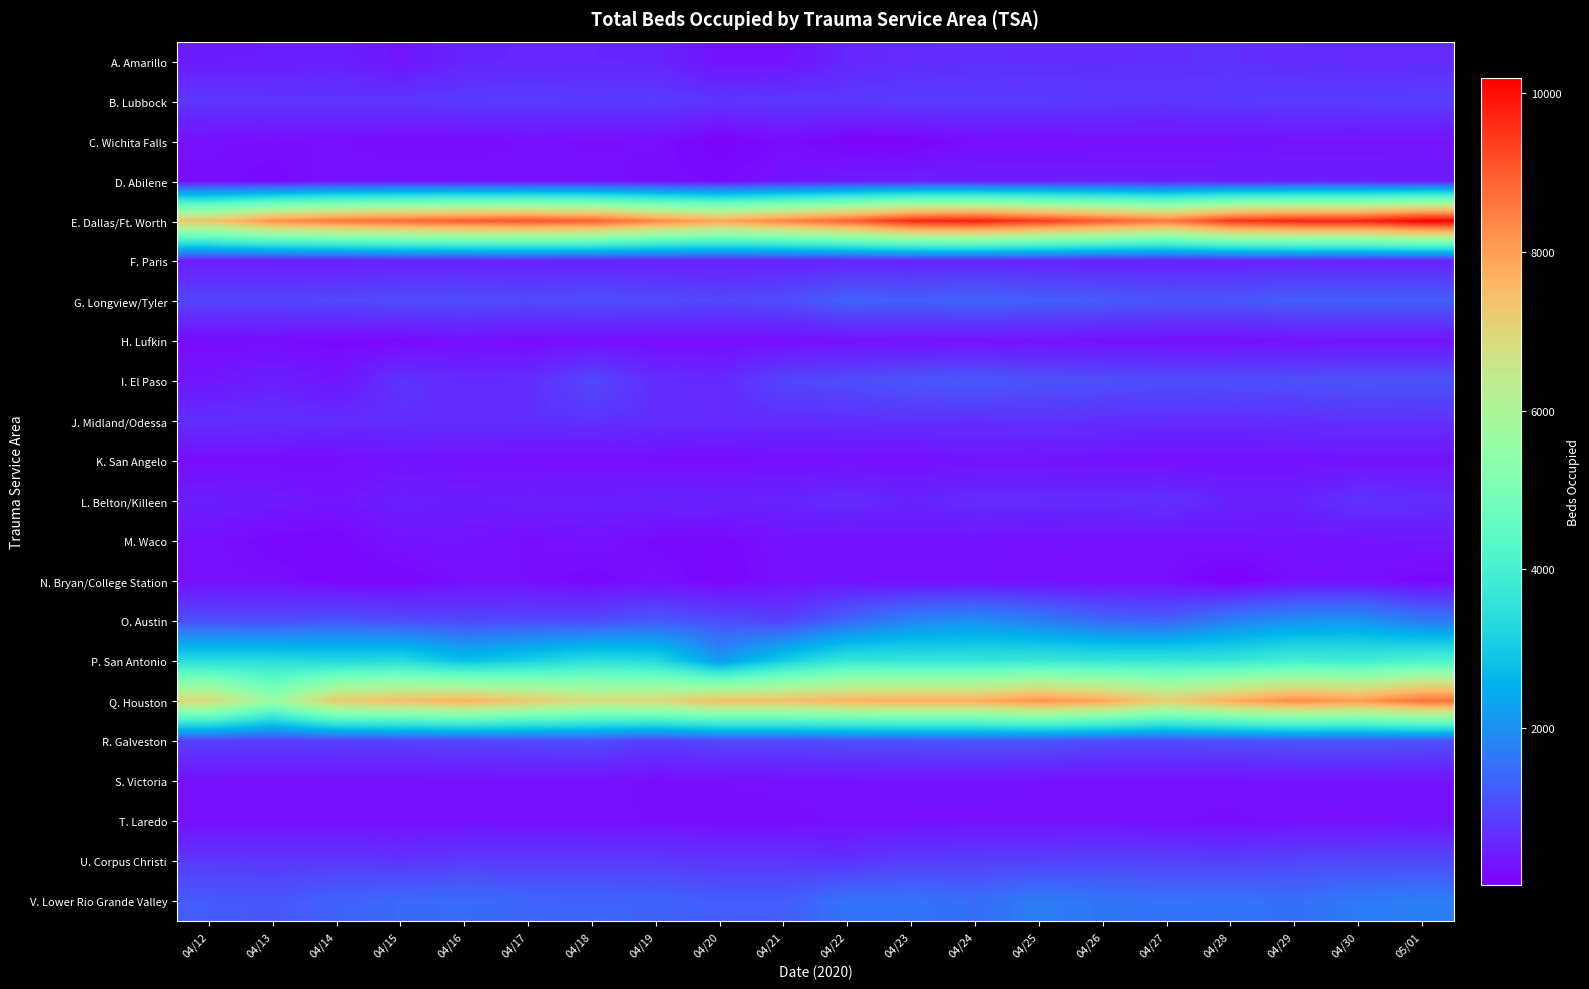

At how many categories does at least one series exceed 4516?

20